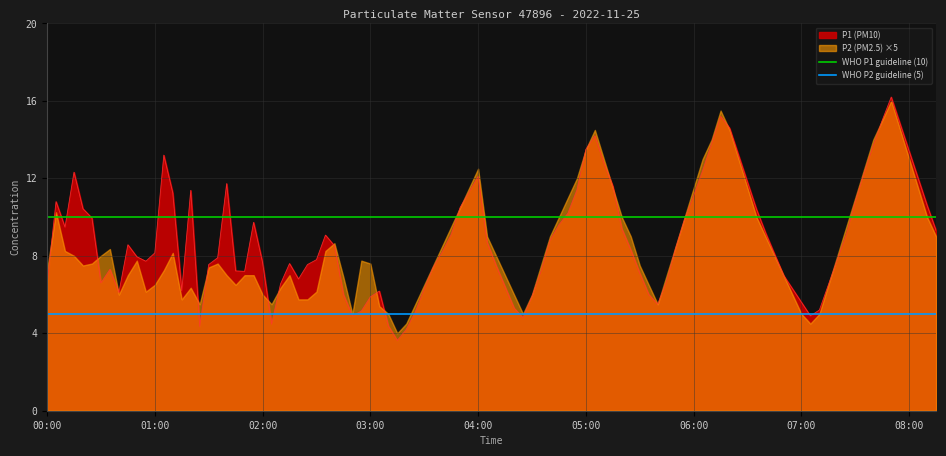

Is the value of WHO P2 guideline (5) at 00:00 greater than the value of WHO P1 guideline (10) at 00:00?

No